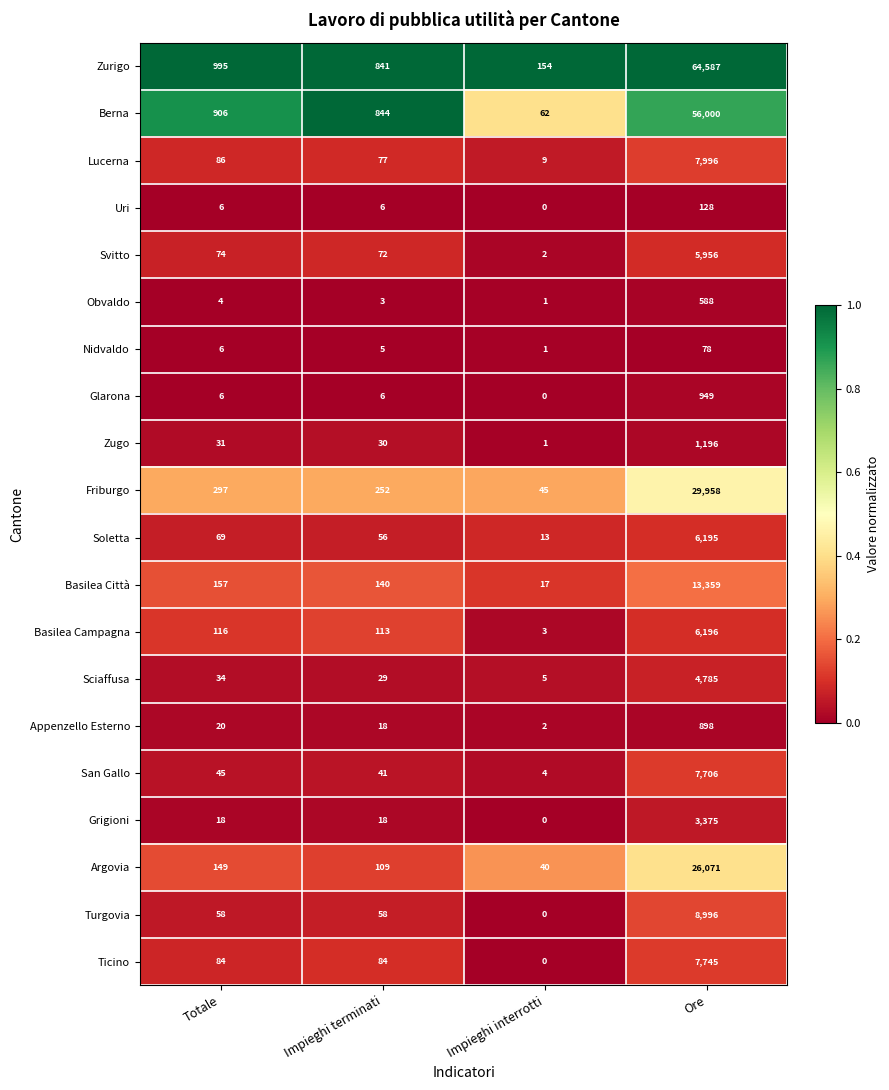

List the series in order of their peak value, highest first.

Zurigo, Berna, Friburgo, Argovia, Basilea Città, Turgovia, Lucerna, Ticino, San Gallo, Basilea Campagna, Soletta, Svitto, Sciaffusa, Grigioni, Zugo, Glarona, Appenzello Esterno, Obvaldo, Uri, Nidvaldo